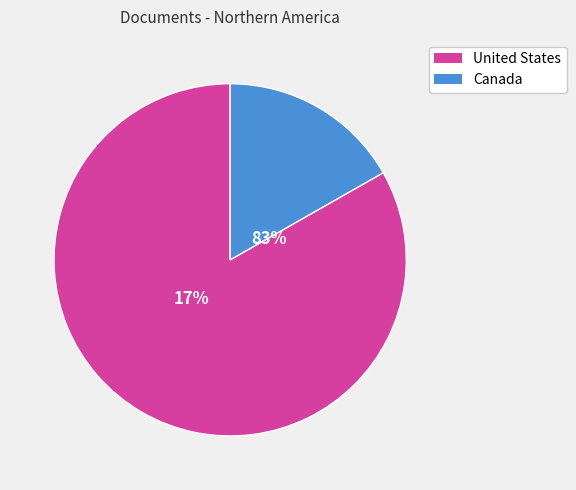

What percentage is the United States slice, to the nearest percent?

83%